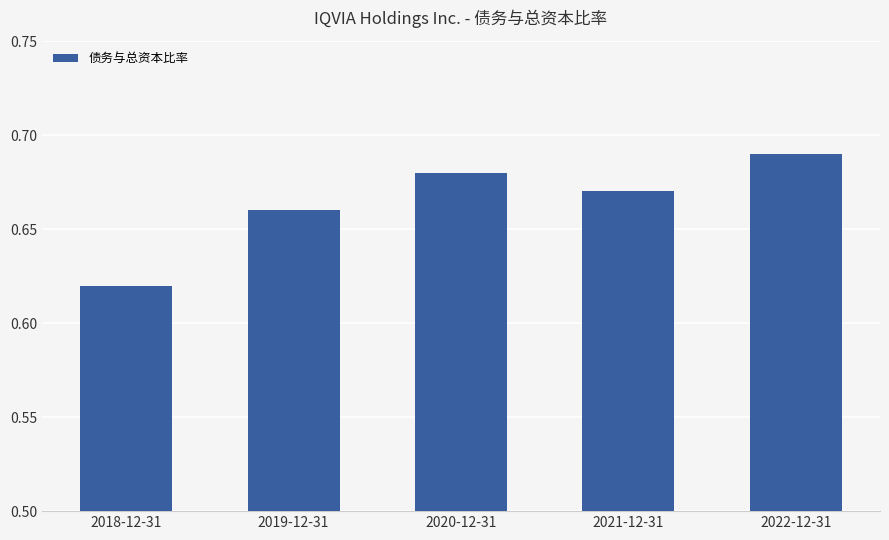

Is it true that the value at 2019-12-31 is 0.3?

False